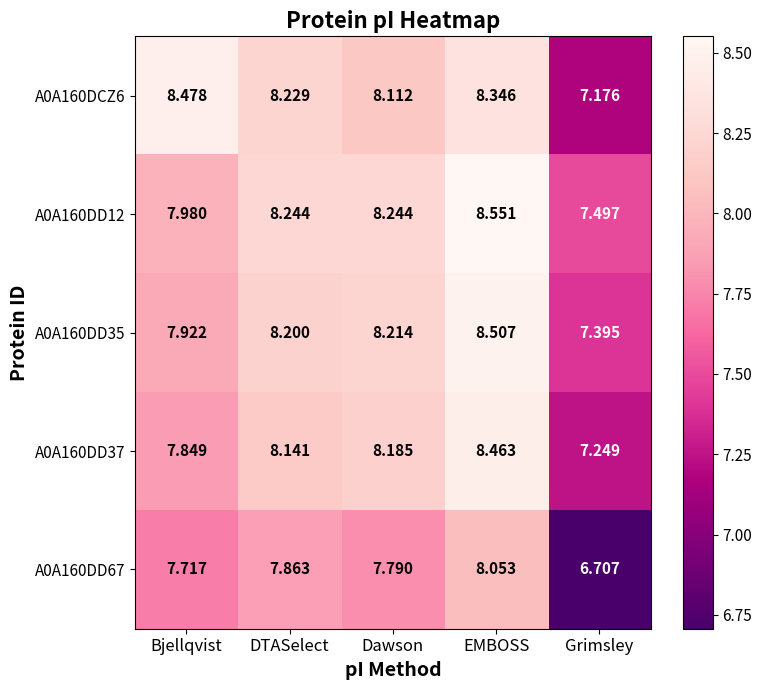

How many data points in A0A160DD12 are above 8?

3